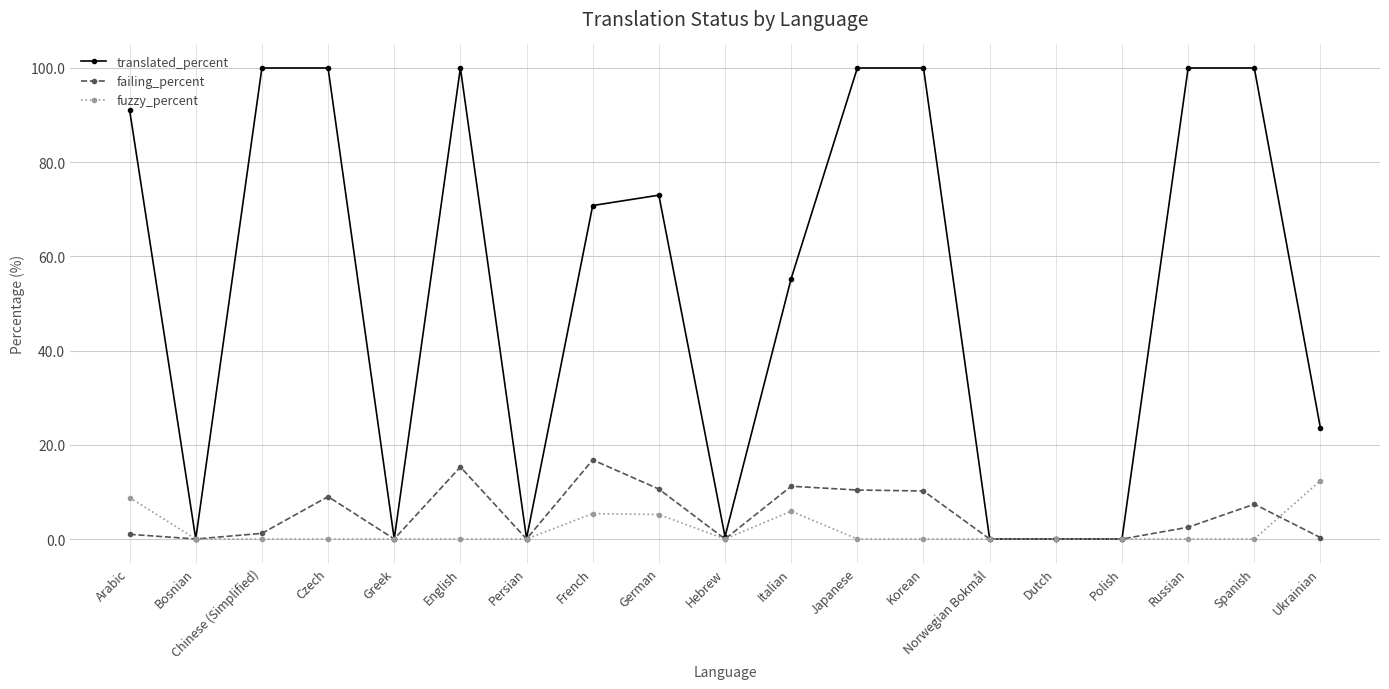

True or false: failing_percent has more than 2 points higher than both neighbors.

True